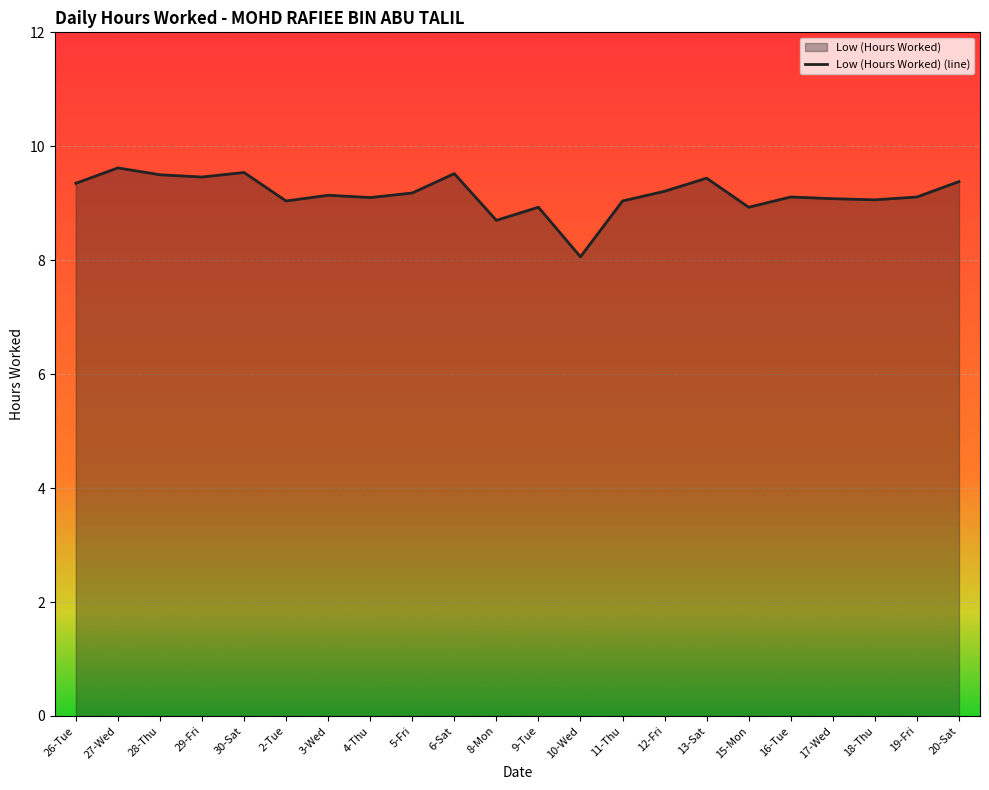

How many lines are shown in the chart?

1